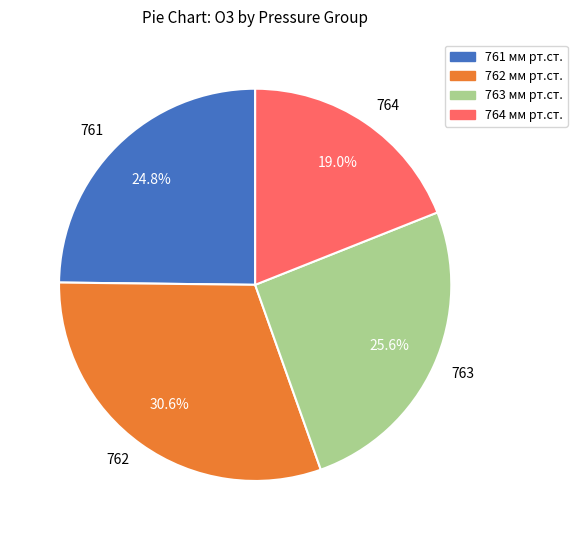

Does any single category account for the majority?

No